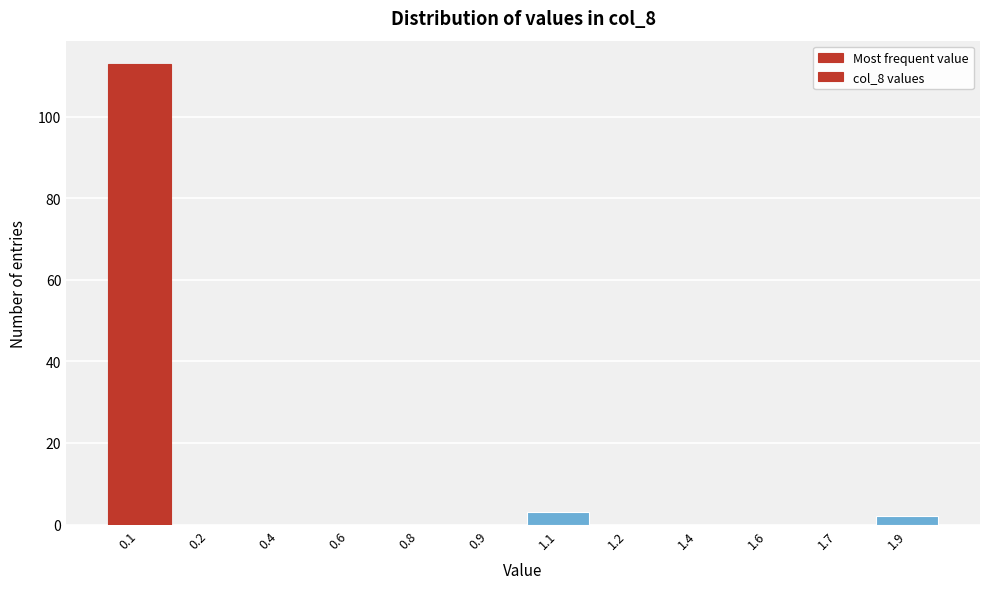

Reading left to right, extract all data points from this chart.

0.1=113	0.2=0	0.4=0	0.6=0	0.8=0	0.9=0	1.1=3	1.2=0	1.4=0	1.6=0	1.7=0	1.9=2